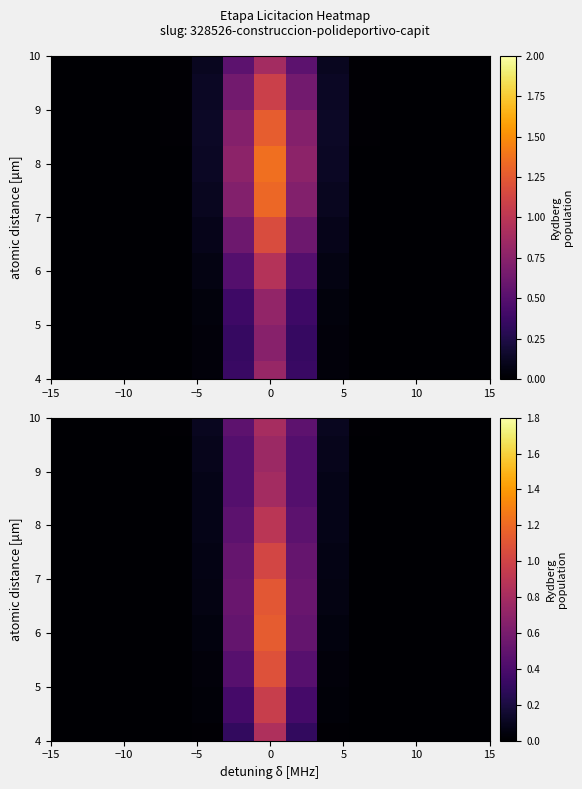

How many data points does each series have?

15